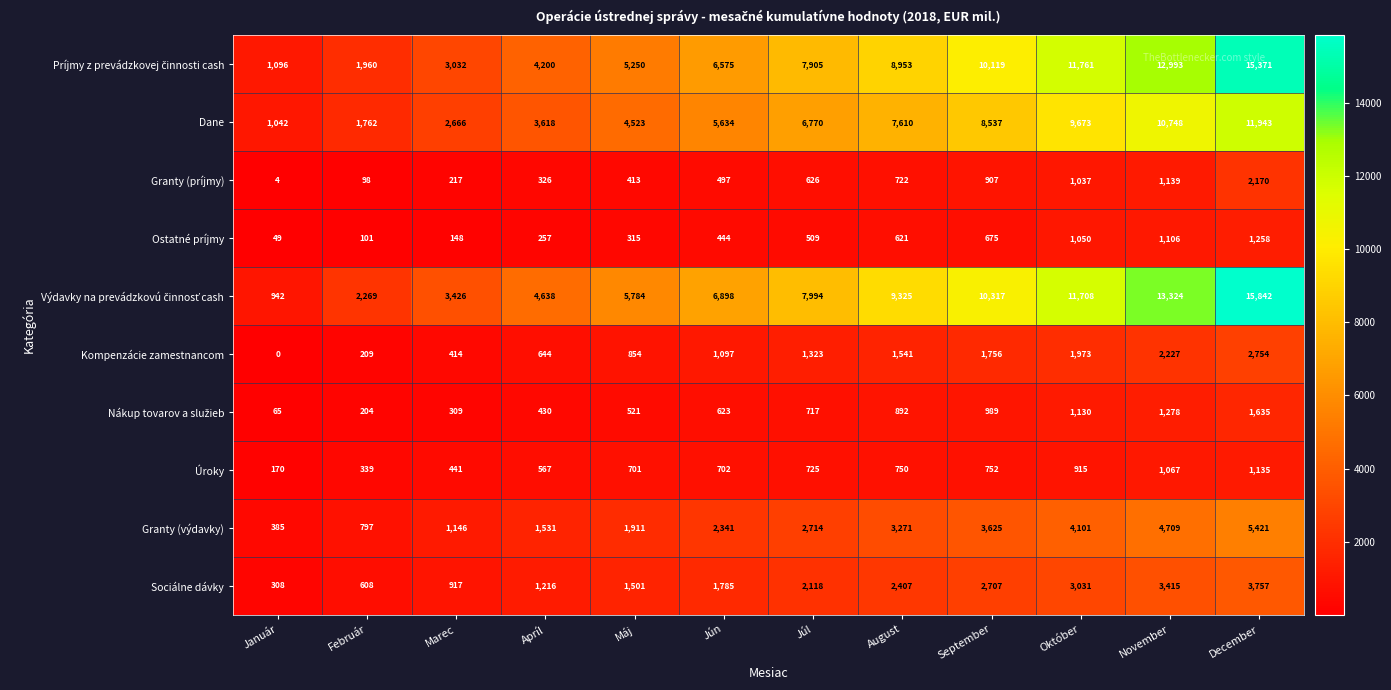

What is the difference between the highest and lowest values at Apríl?

4381